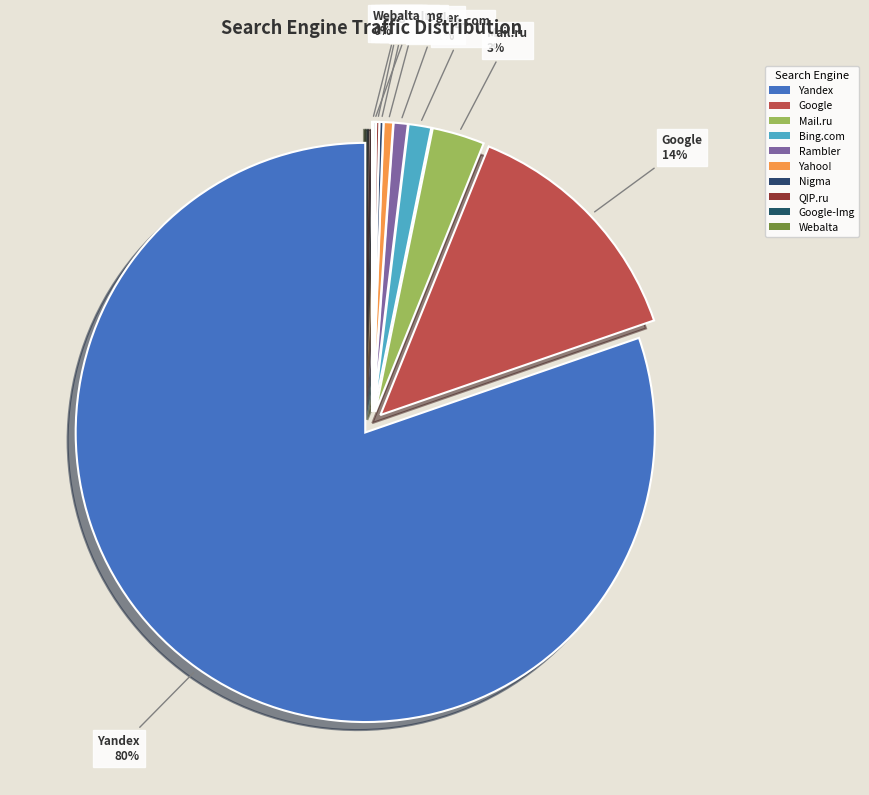

Between Mail.ru and Bing.com, which is larger?

Mail.ru